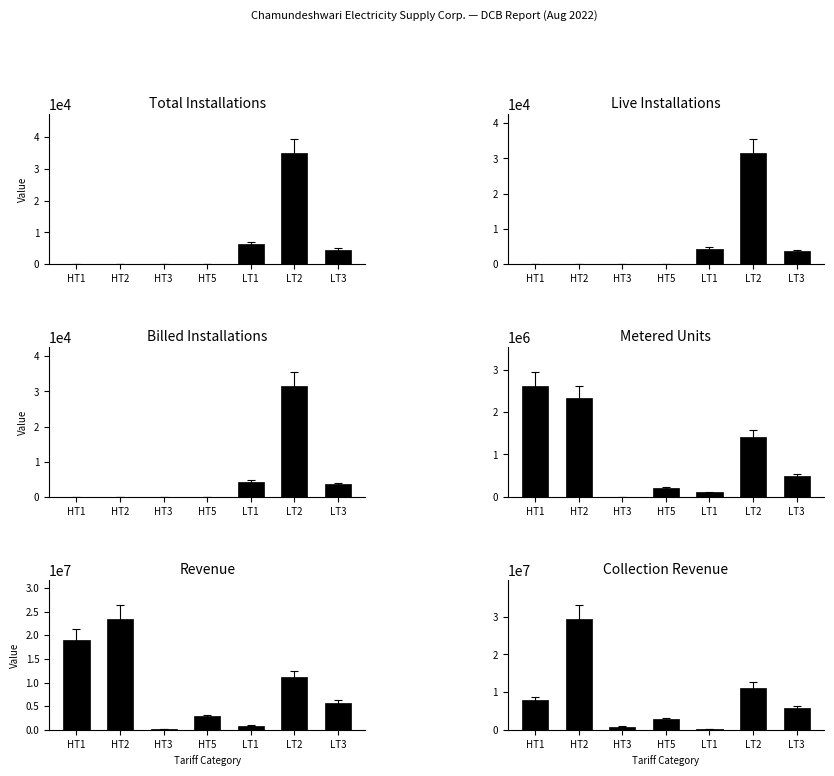

What is the sum of the Metered Units values at LT2 and LT3?

1906826.0